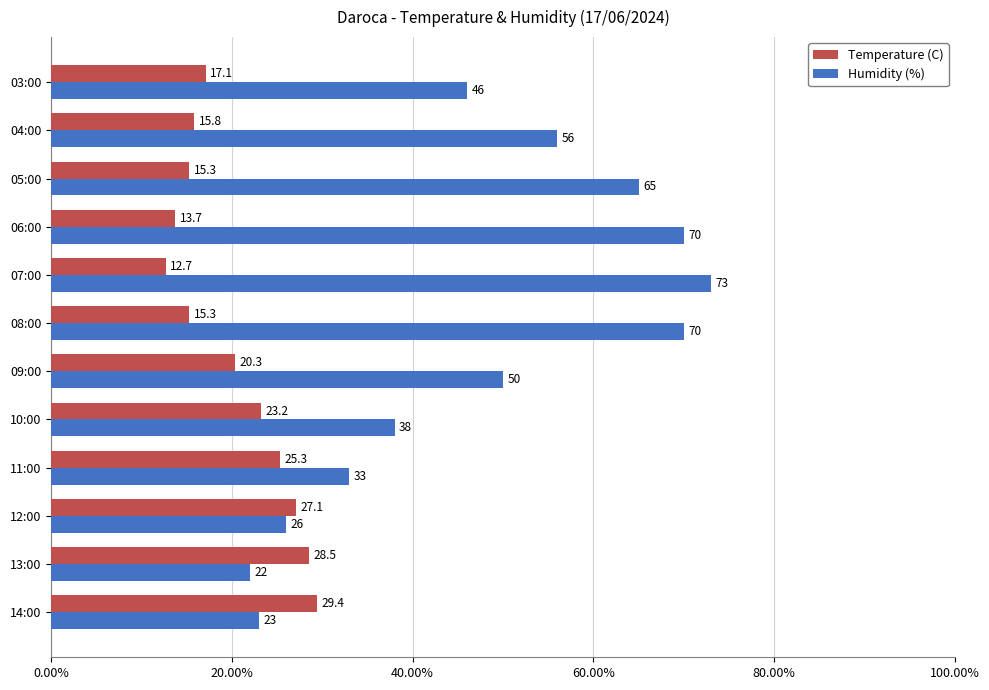

True or false: Temperature (C) has a value of 15.3 at 08:00.

True